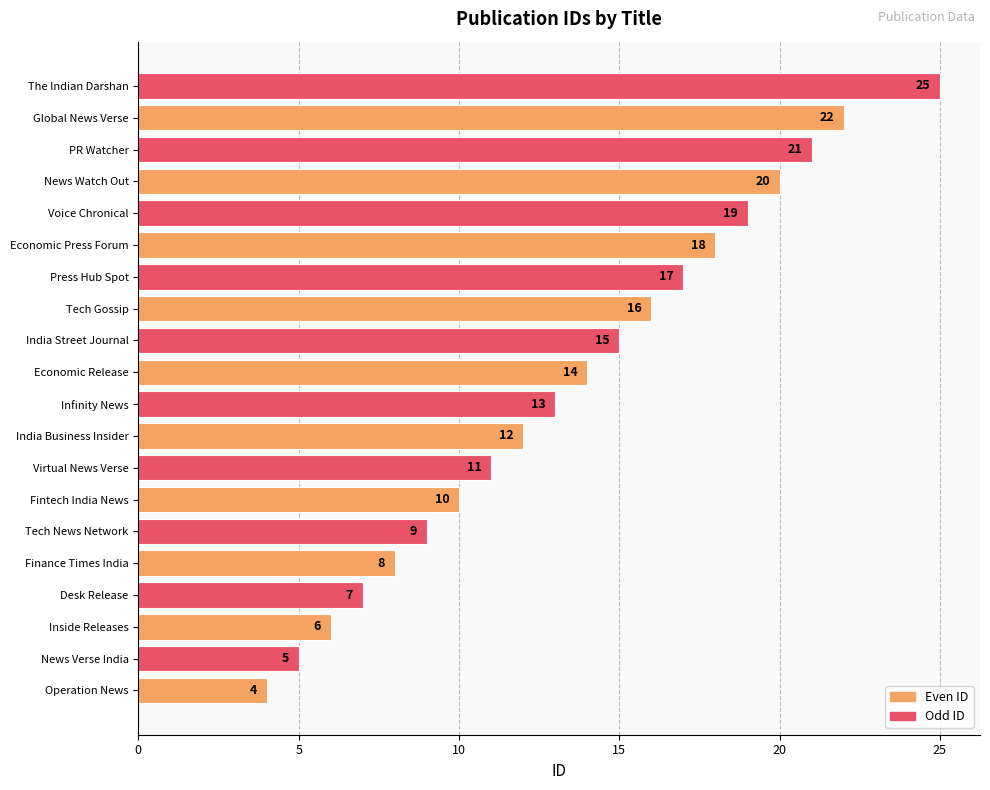

What is the greatest value displayed?

25